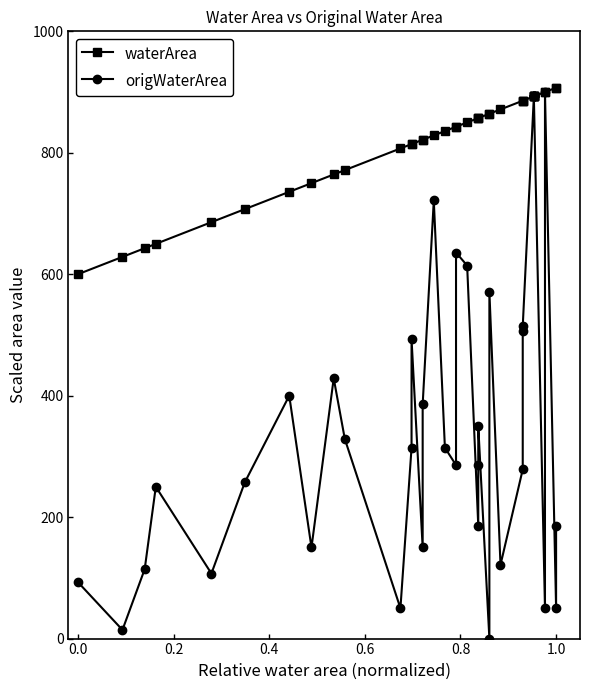

How many lines are shown in the chart?

2